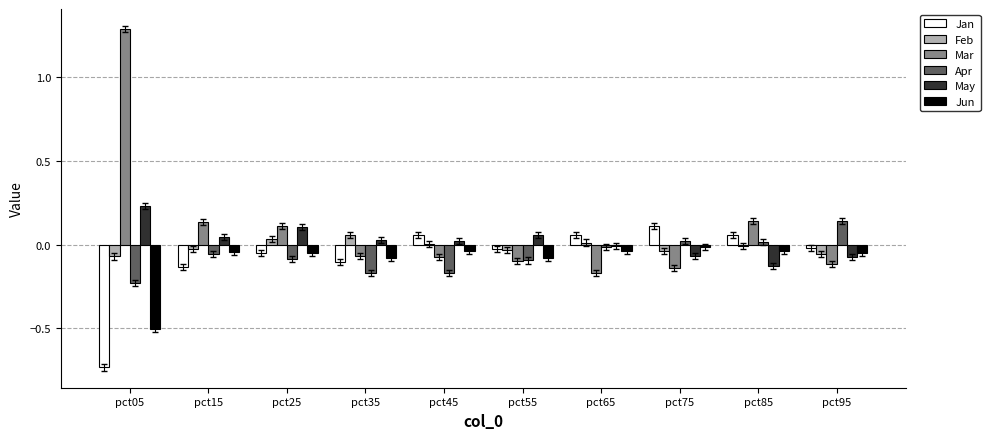

The Mar series shows -0.1 at pct65. True or false?

False